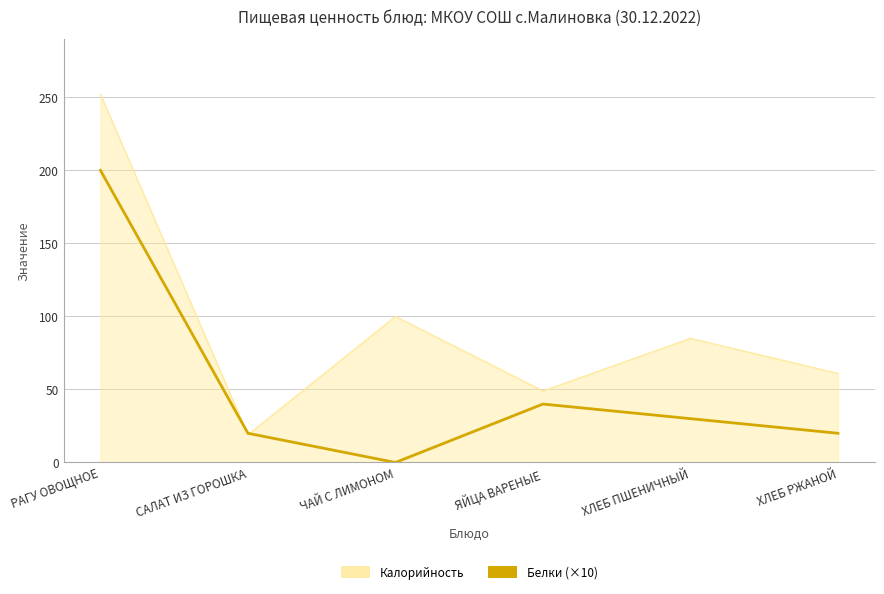

The Калорийность series shows 148 at РАГУ ОВОЩНОЕ. True or false?

False